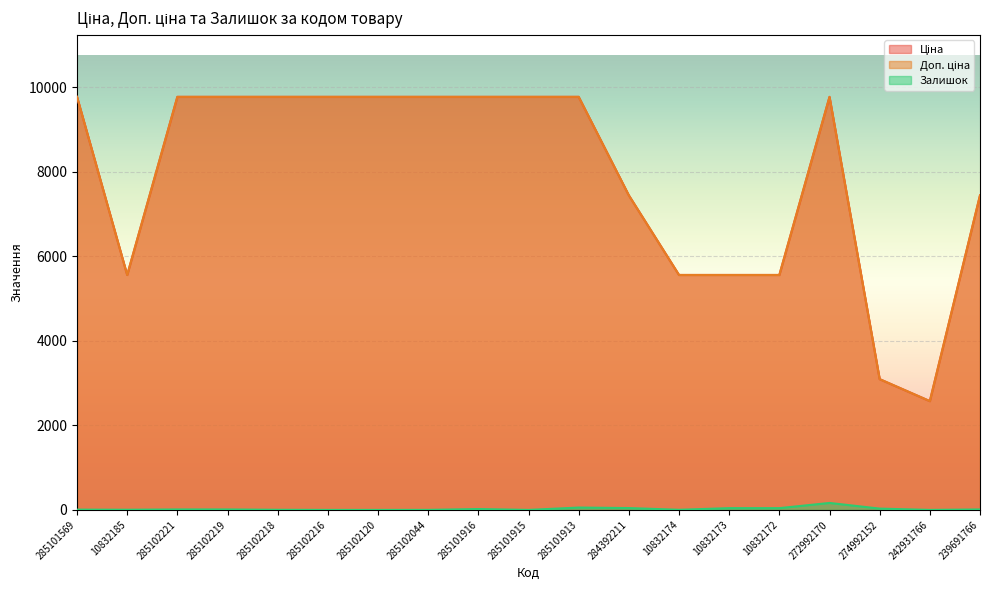

At how many categories does at least one series exceed 883?

19